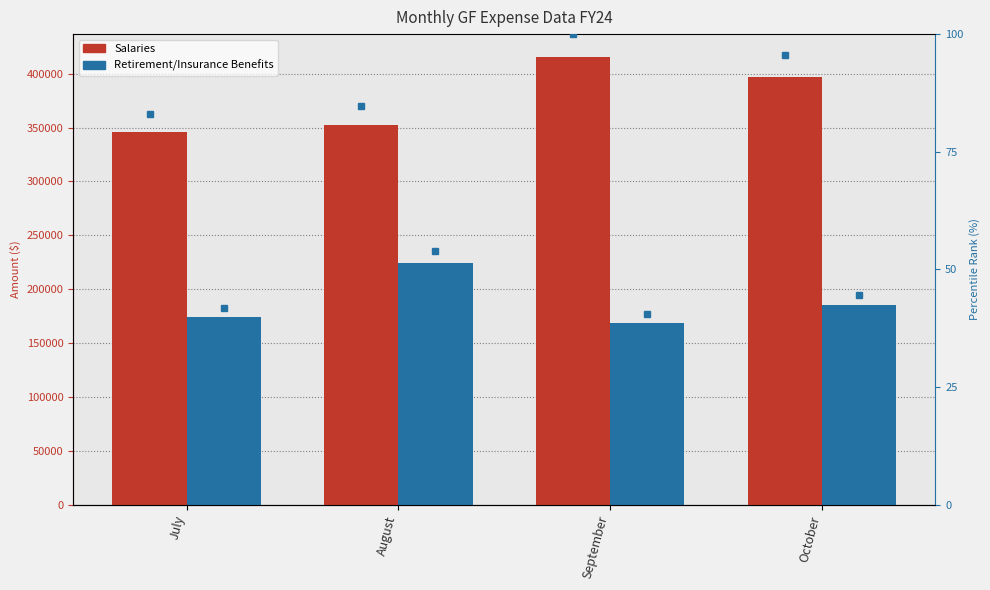

What is the difference between the maximum and minimum values in the Retirement/Insurance Benefits series?

55305.9